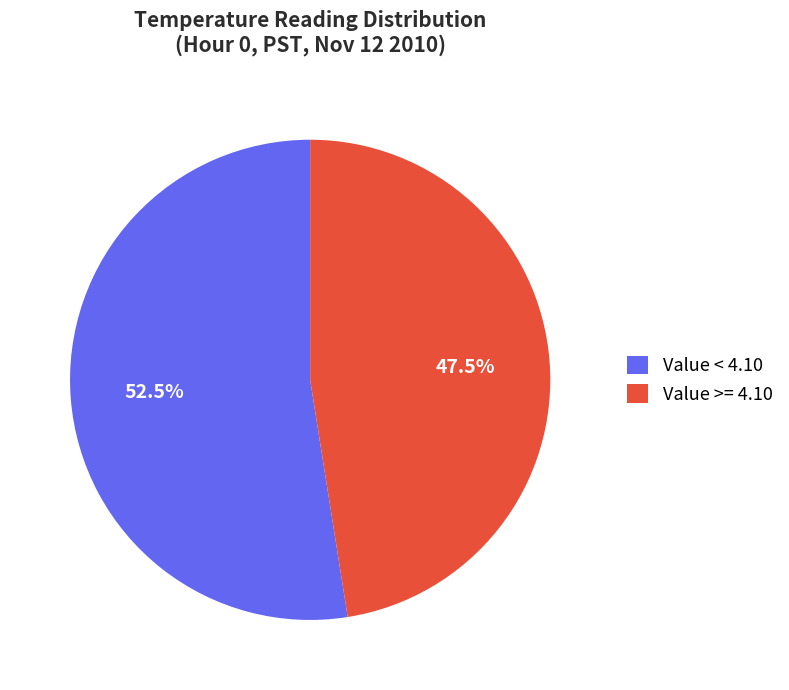

Is there any slice that represents more than half of the pie?

Yes